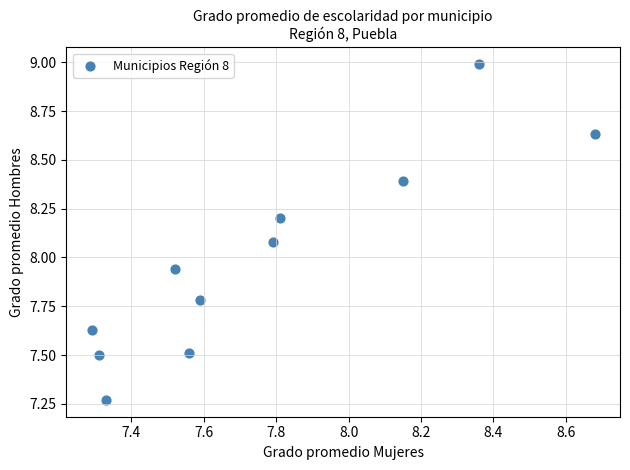

What is the range of X values (max minus min)?

1.4